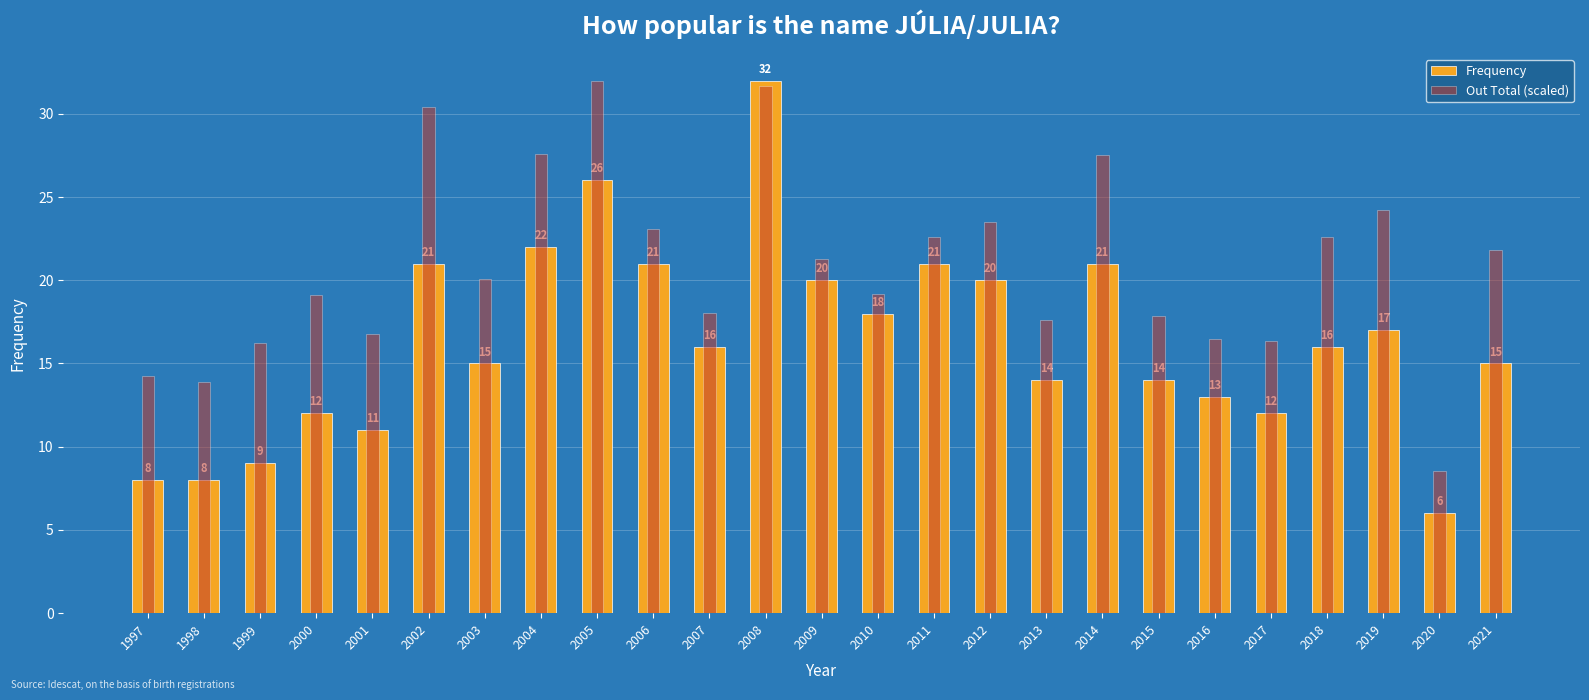

What is the difference between the highest and lowest values at 2015?

3.9